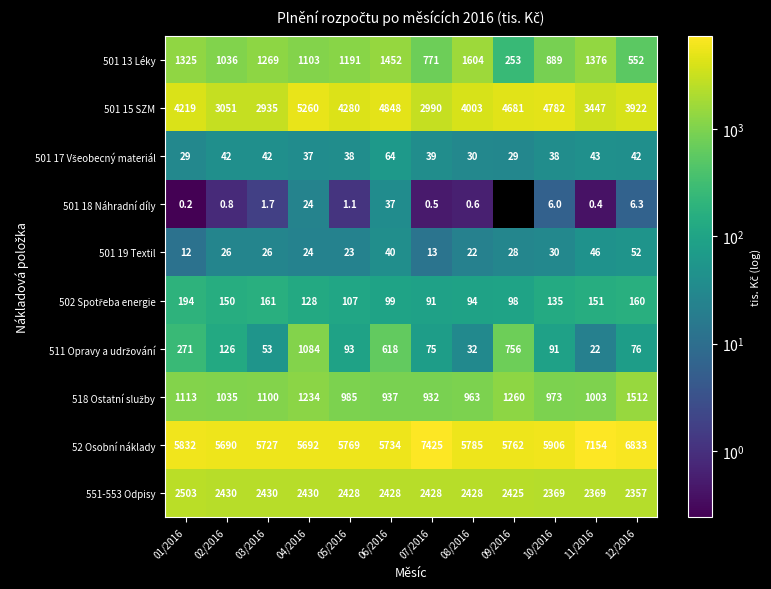

At how many categories does at least one series exceed 1771?

12